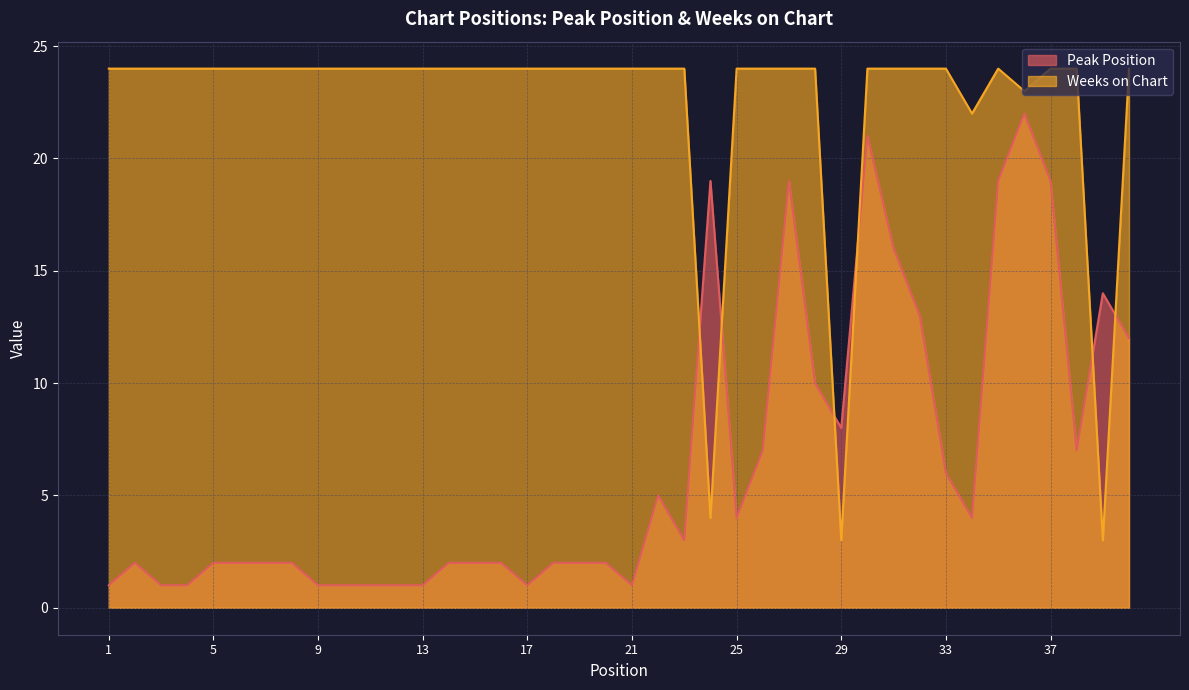

In Peak Position, how many points are lower than both neighbors (excluding endpoints)?

7